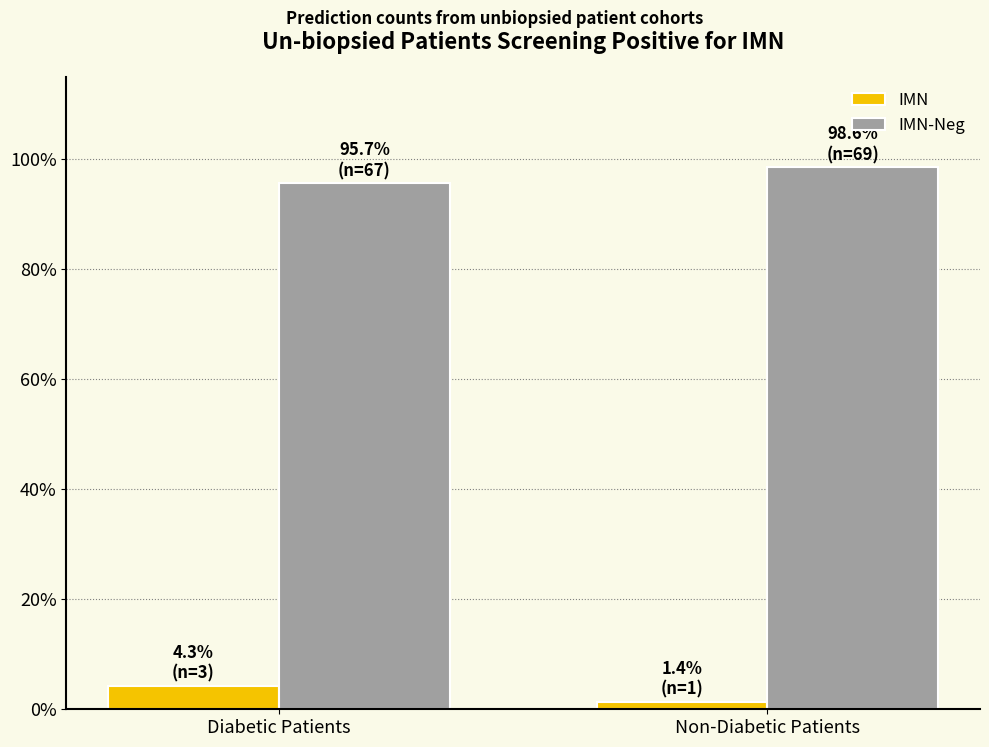

At Diabetic Patients, list the series in order from smallest to largest.

IMN, IMN-Neg